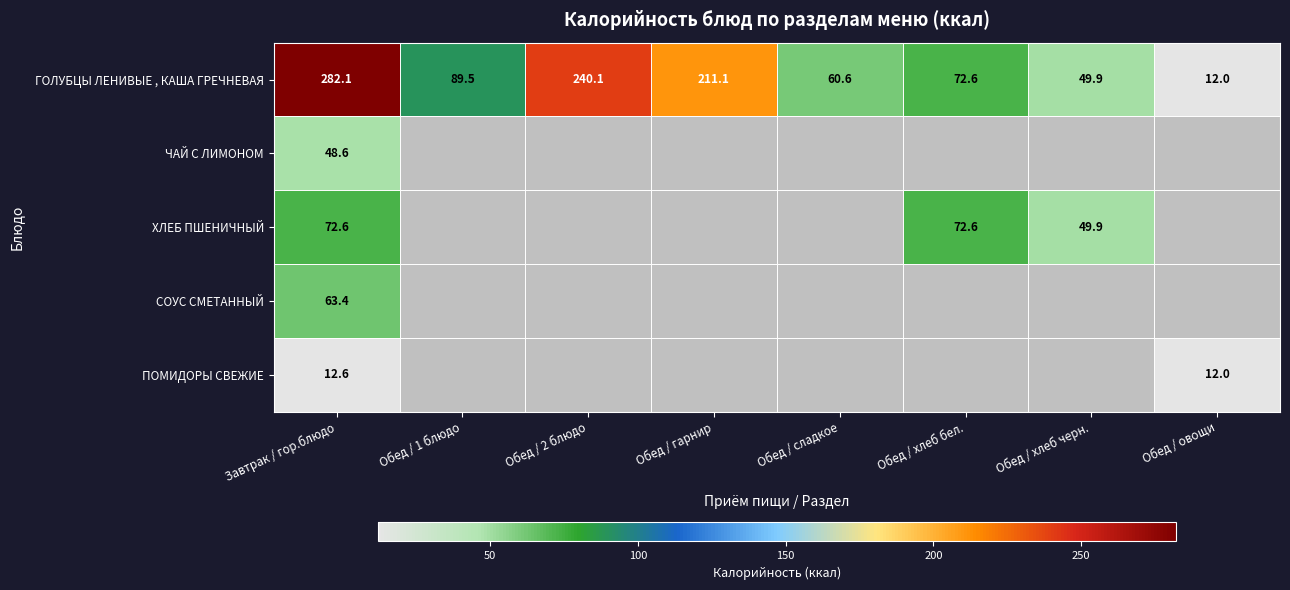

Rank the categories by ГОЛУБЦЫ ЛЕНИВЫЕ , КАША ГРЕЧНЕВАЯ value from lowest to highest.

Обед / овощи, Обед / хлеб черн., Обед / сладкое, Обед / хлеб бел., Обед / 1 блюдо, Обед / гарнир, Обед / 2 блюдо, Завтрак / гор.блюдо